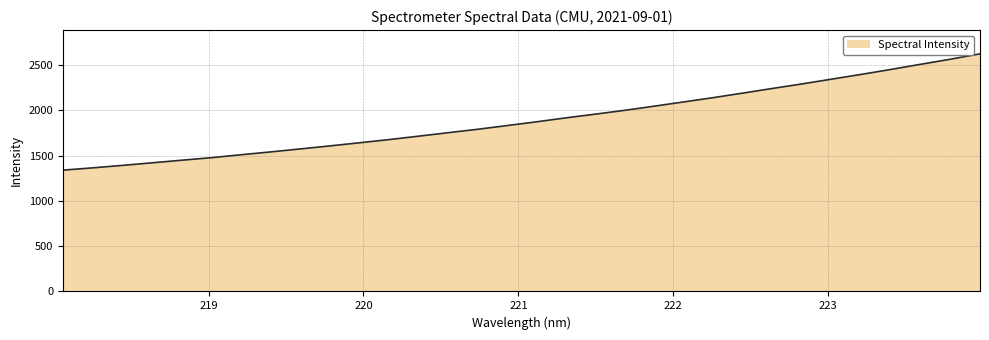

Does the chart have visible grid lines?

Yes